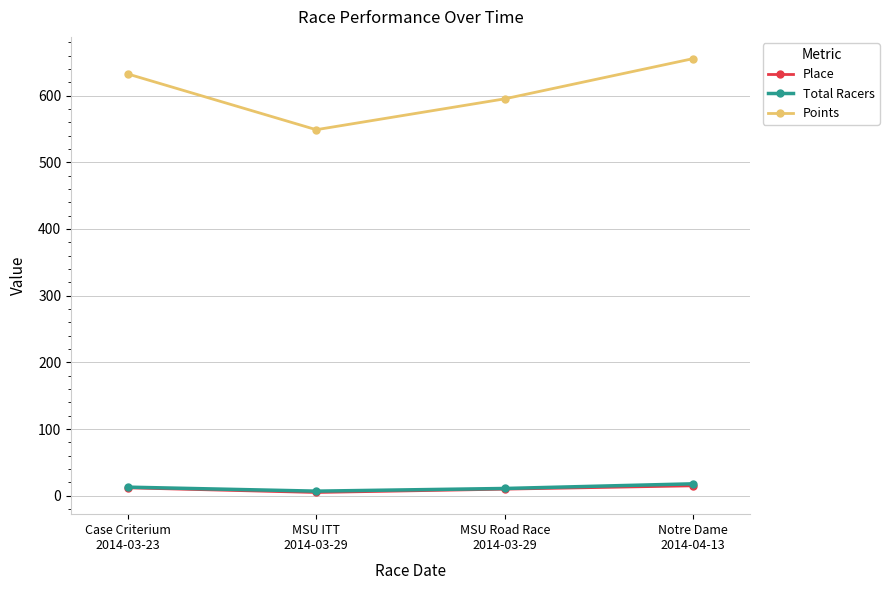

How many Total Racers values are between 11 and 18?

3